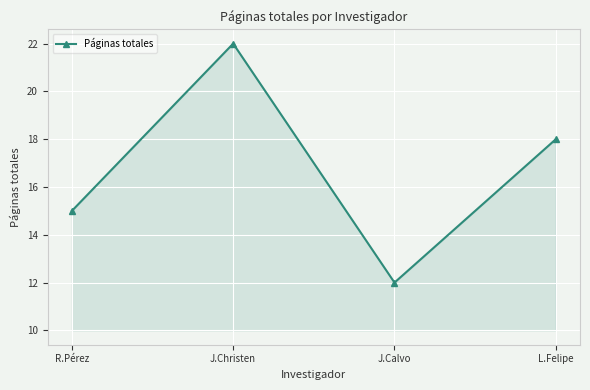

How many lines are shown in the chart?

1